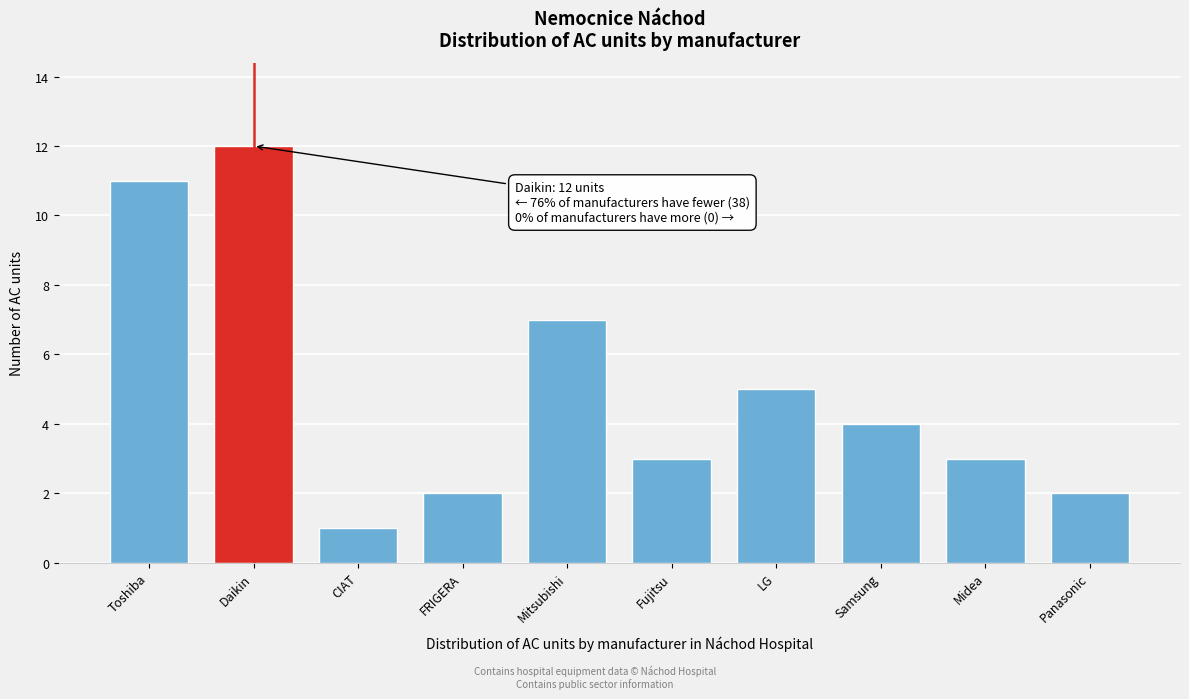

Reading left to right, extract all data points from this chart.

11	12	1	2	7	3	5	4	3	2